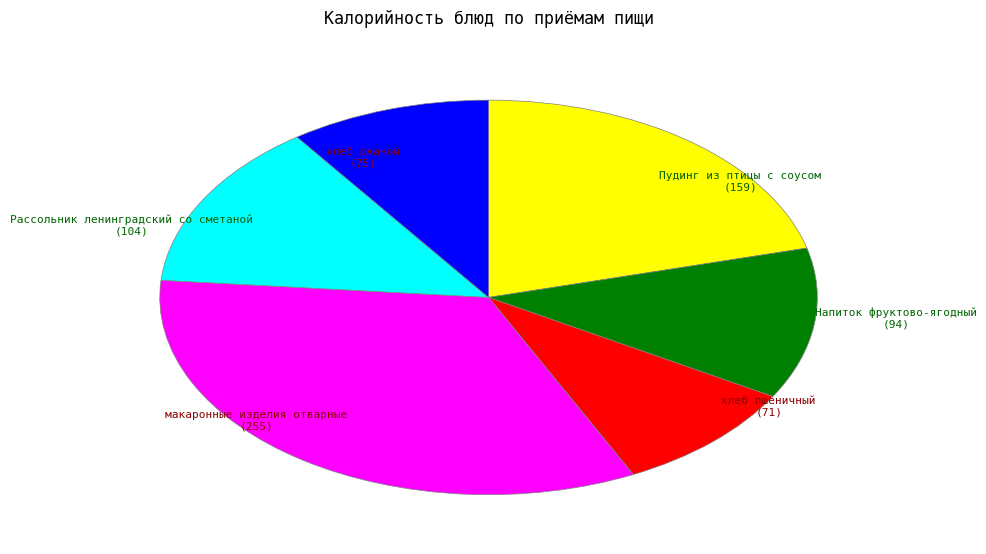

Is there any slice that represents more than half of the pie?

No